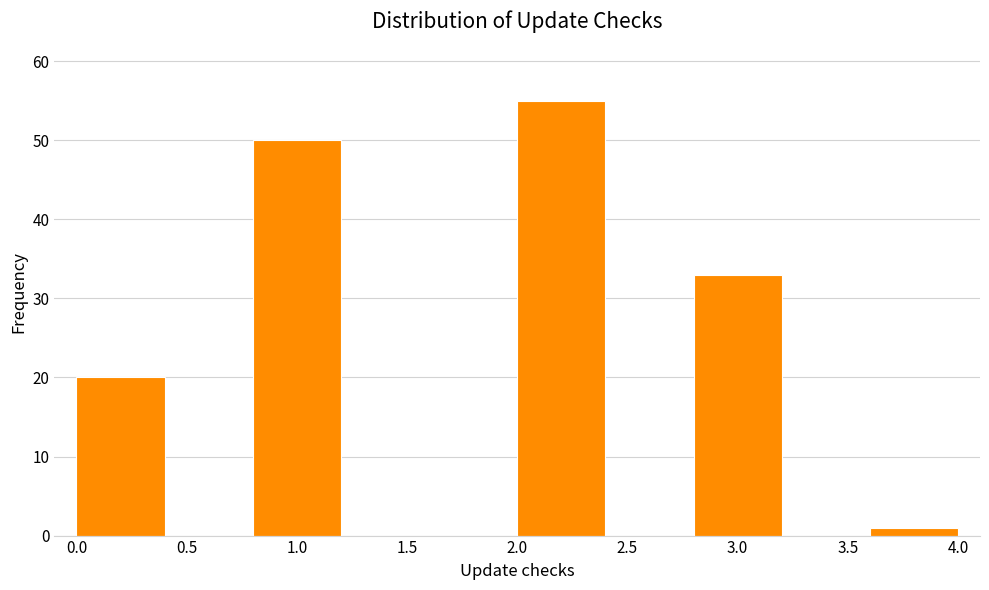

Reading left to right, transcribe this chart: for each bar, give the range it covers on the x-axis and its height. The values are not printed on the chart, so give them approximately, as read against the axis.

0.0 to 0.4: 20
0.4 to 0.8: 0
0.8 to 1.2: 50
1.2 to 1.6: 0
1.6 to 2.0: 0
2.0 to 2.4: 55
2.4 to 2.8: 0
2.8 to 3.2: 33
3.2 to 3.6: 0
3.6 to 4.0: 1